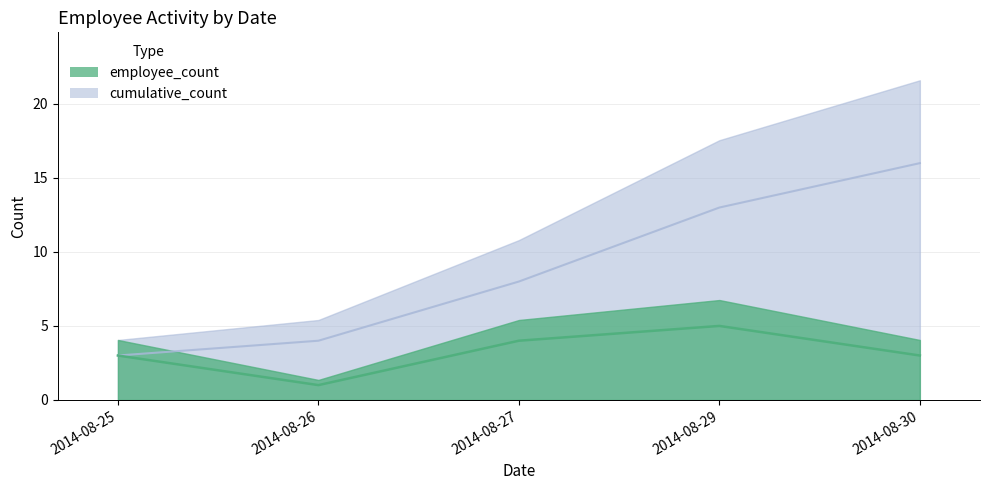

What is the total value across all series at 2014-08-30?

19